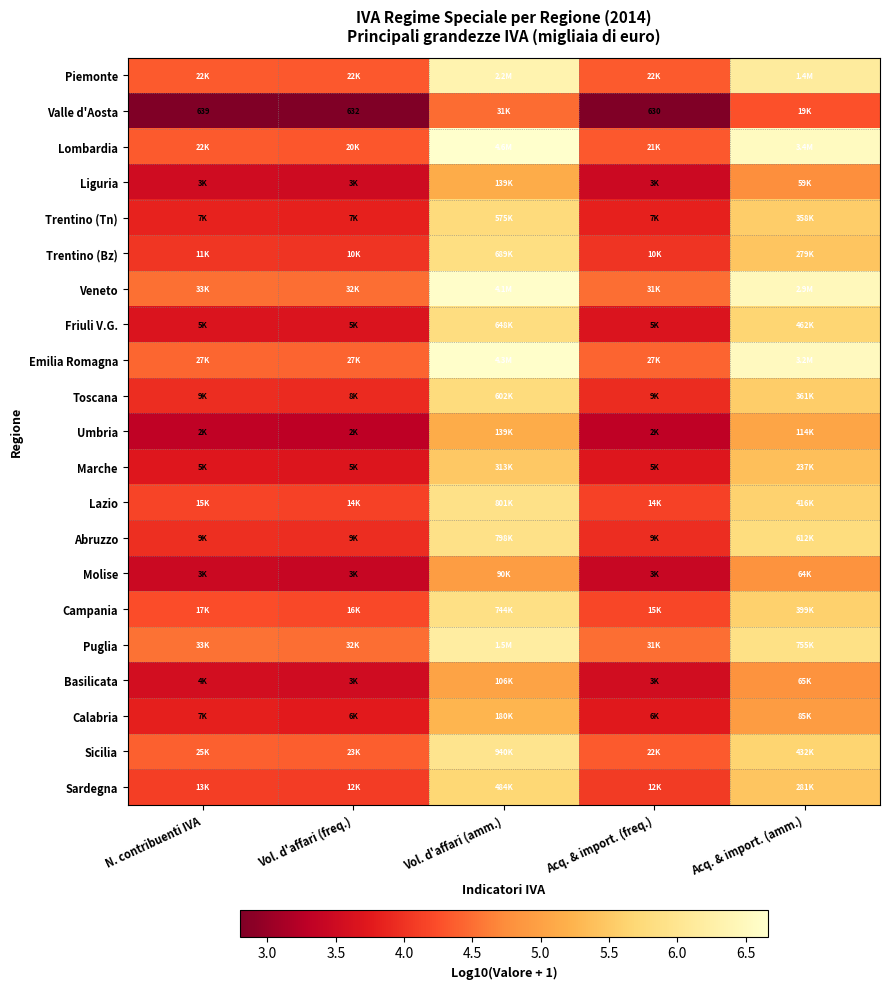

Which category has the lowest value in the Sicilia series?

Acq. & import. (freq.)